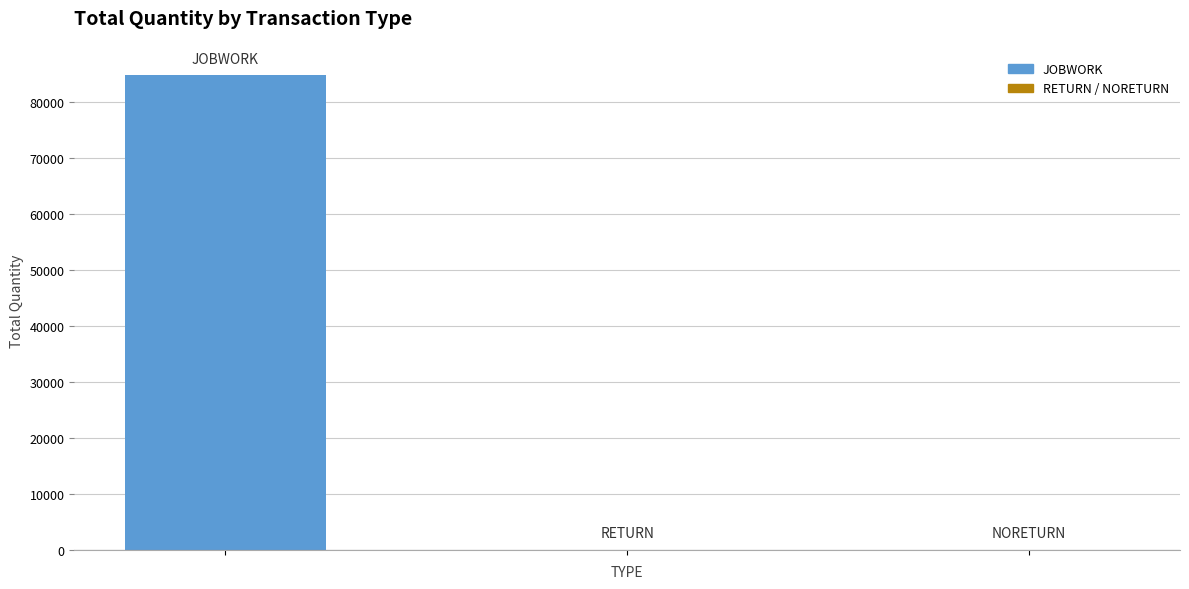

What is the sum of all values?

84697